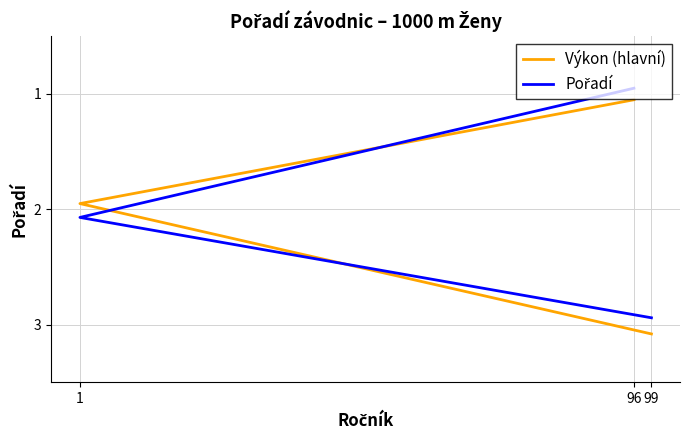

Rank the series by their average value, from lowest to highest.

Pořadí, Výkon (hlavní)